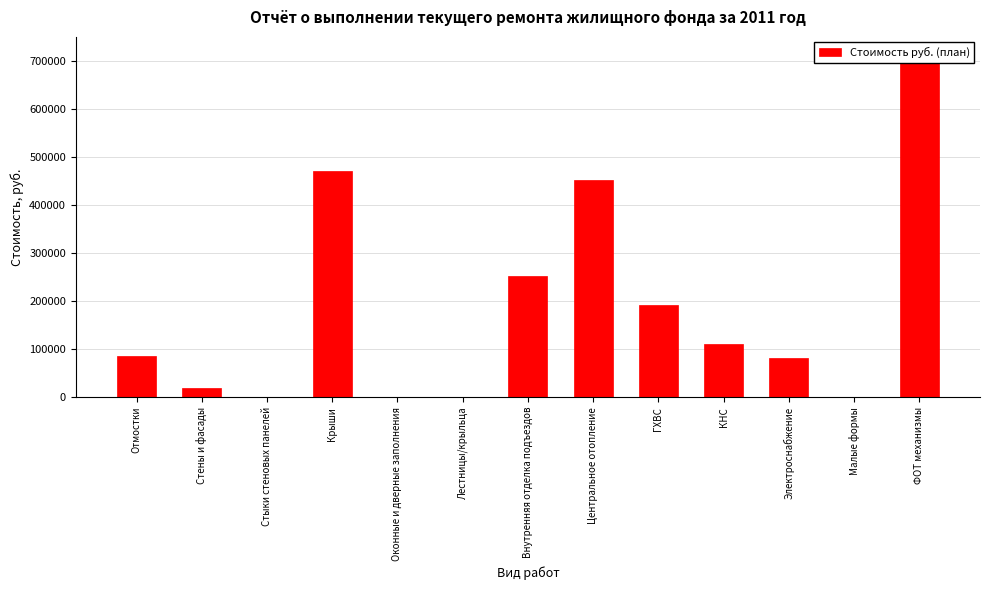

Reading left to right, list all the values displayed in this chart.

Отмостки=84478.4	Стены и фасады=19779.3	Стыки стеновых панелей=0.0	Крыши=470548.5	Оконные и дверные заполнения=0.0	Лестницы/крыльца=0.0	Внутренняя отделка подъездов=251229.4	Центральное отопление=452757.1	ГХВС=192183.7	КНС=111340.7	Электроснабжение=80308.7	Малые формы=0.0	ФОТ механизмы=714226.6